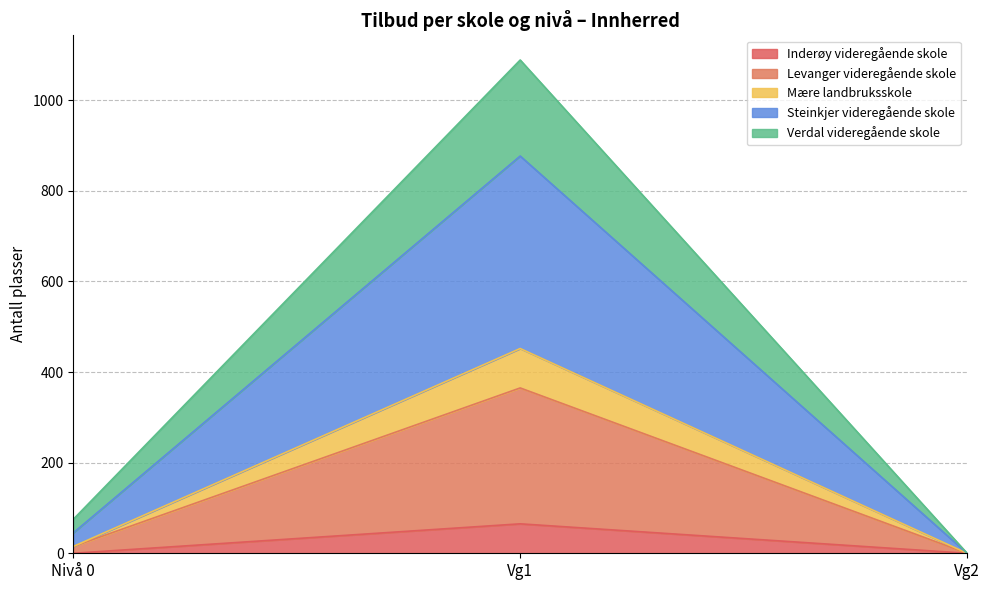

At which category is the sum across all series the highest?

Vg1